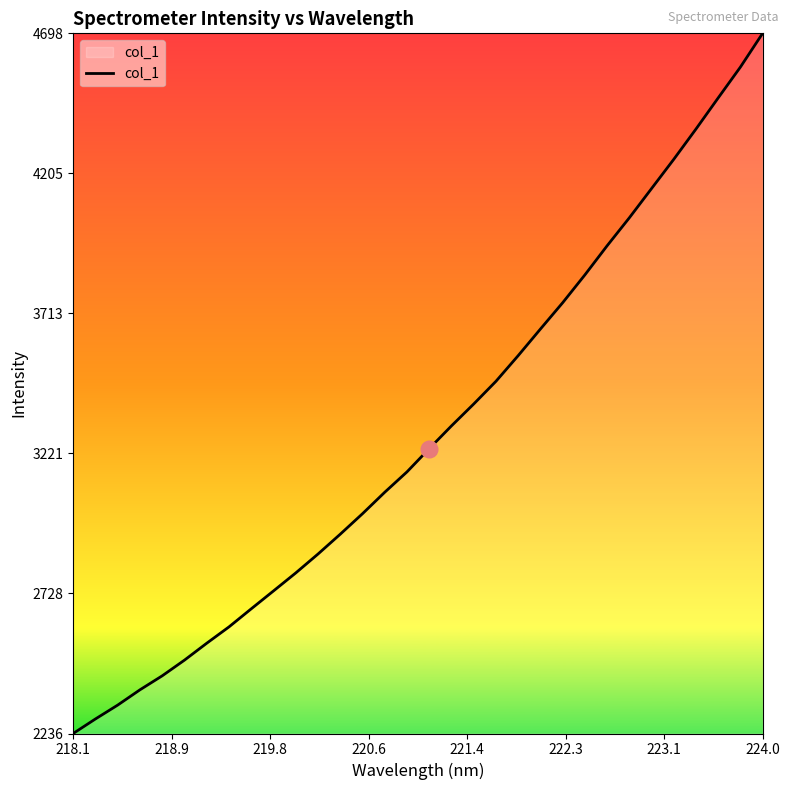

What is the sum of all values?

105372.8